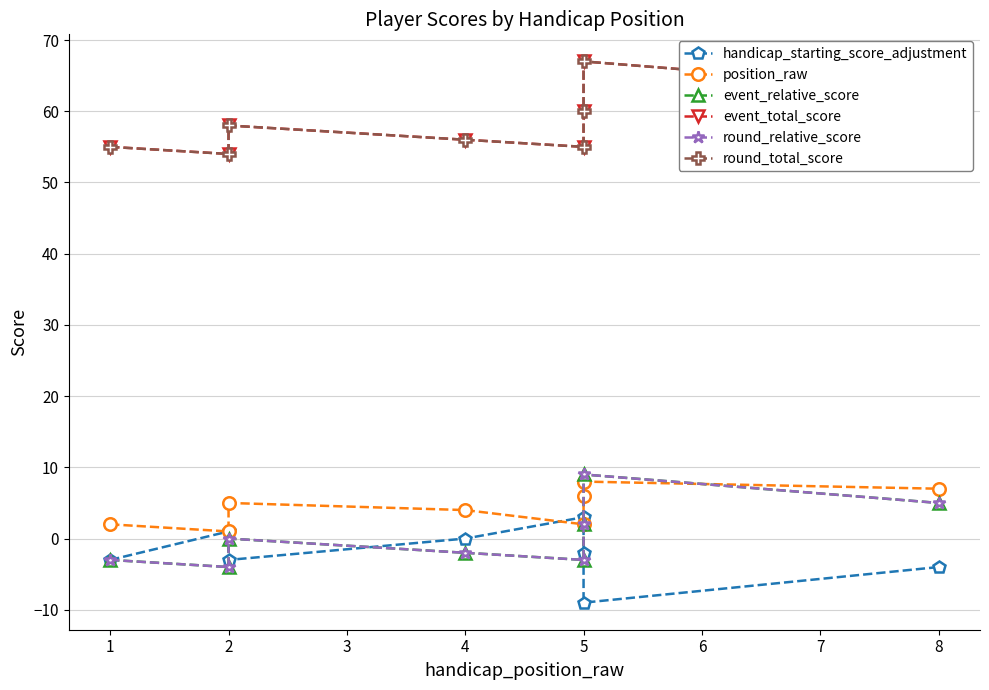

Is this an area chart (filled region under the line)?

No